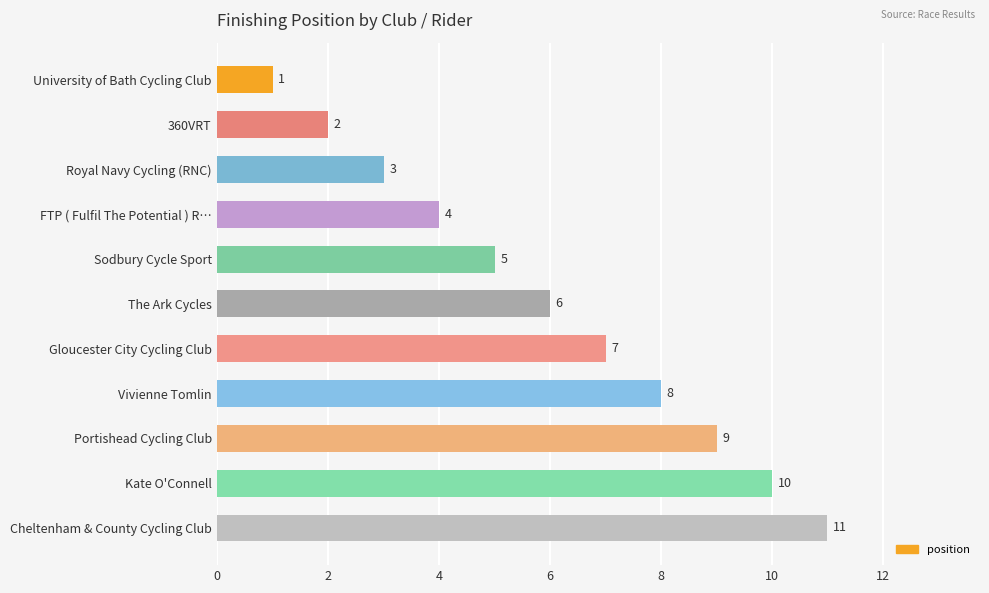

Rank the categories by value from highest to lowest.

Cheltenham & County Cycling Club, Kate O'Connell, Portishead Cycling Club, Vivienne Tomlin, Gloucester City Cycling Club, The Ark Cycles, Sodbury Cycle Sport, FTP ( Fulfil The Potential ) R…, Royal Navy Cycling (RNC), 360VRT, University of Bath Cycling Club